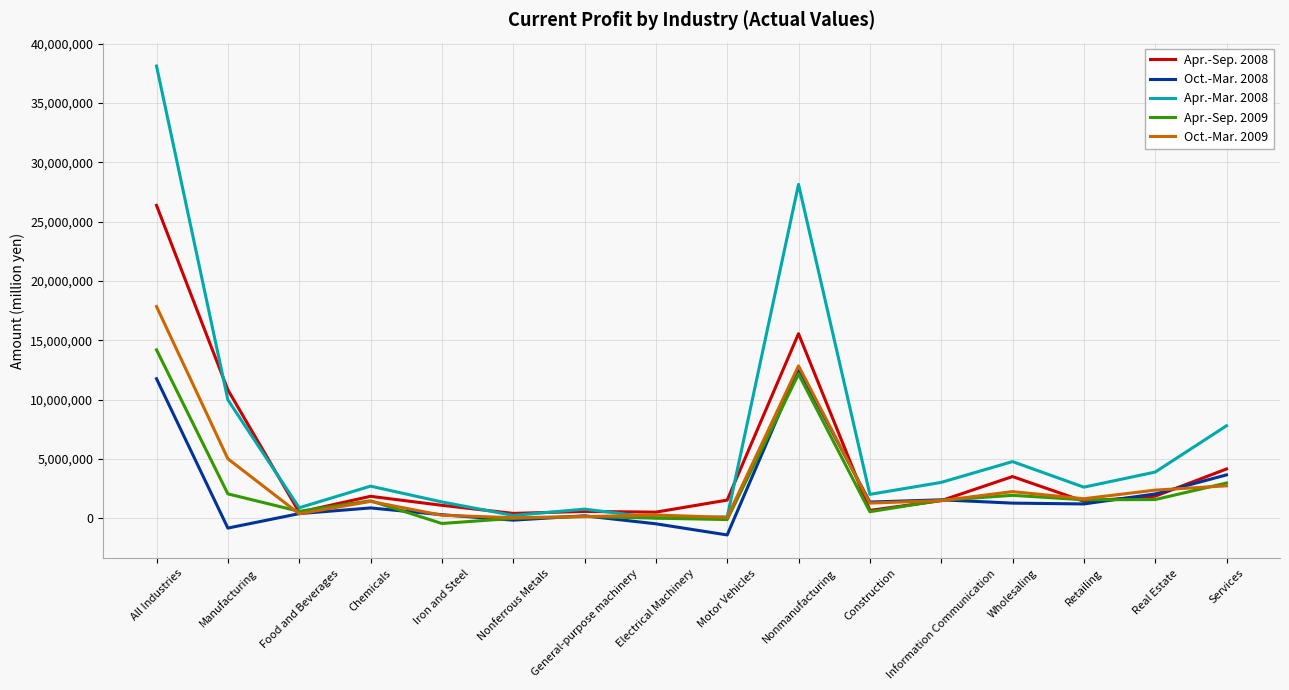

What is the lowest value of the Oct.-Mar. 2008 series?

-1420162